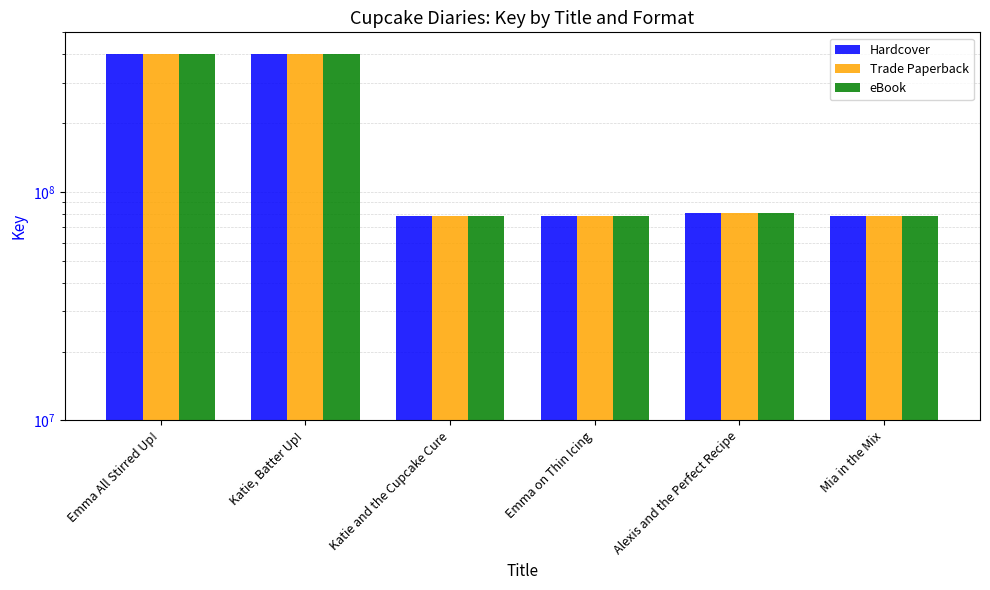

Are the bars horizontal?

No